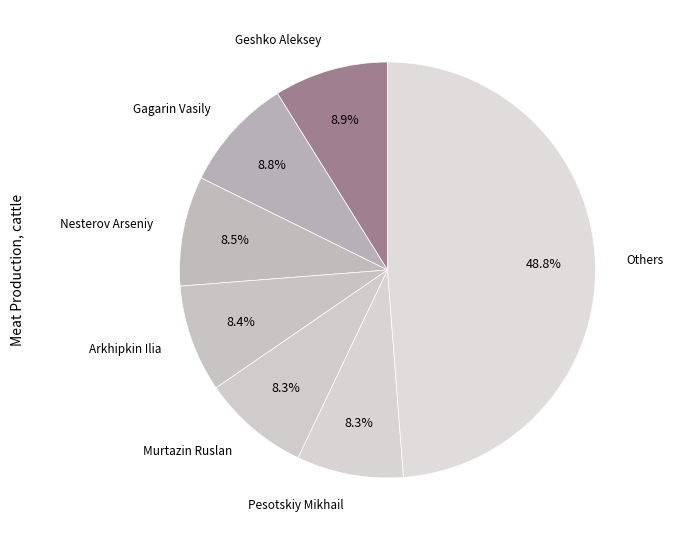

To the nearest percent, what is the difference between the largest and smallest slice percentages?

40%